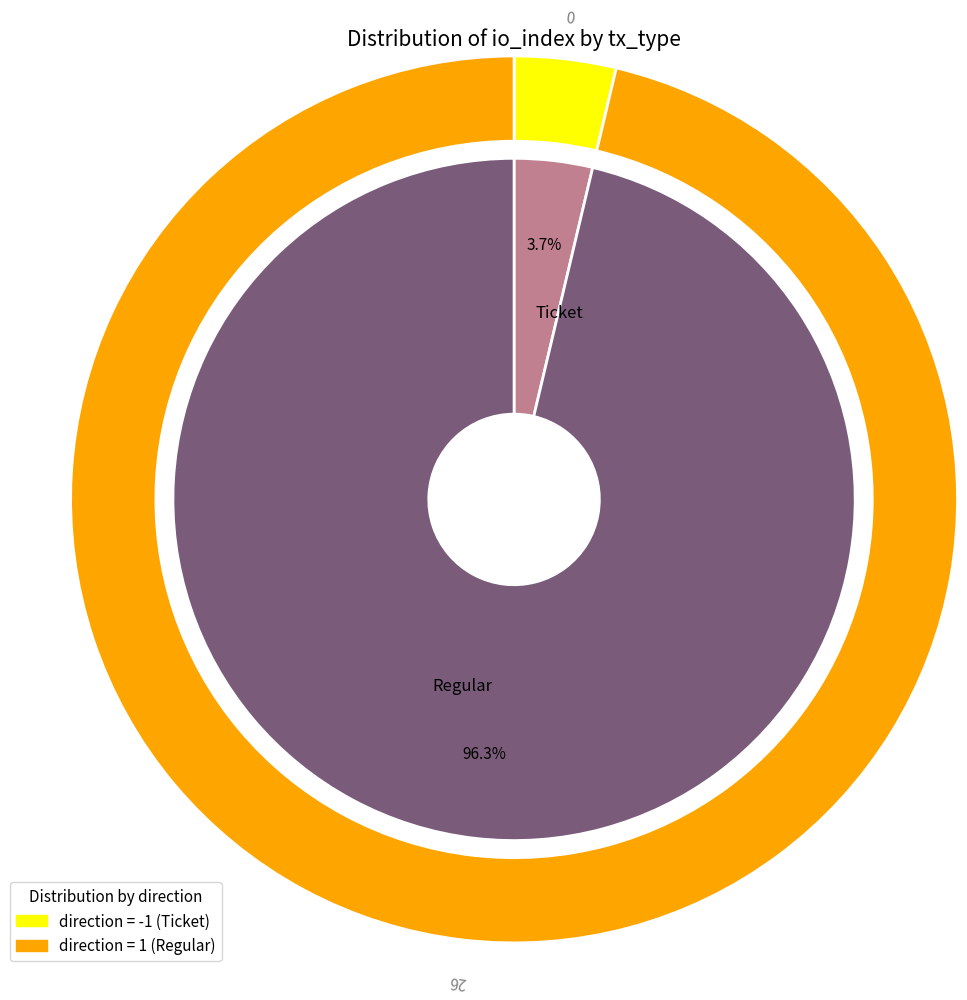

Rank the categories by value from lowest to highest.

Ticket (io_index=0), Regular (io_index=26)